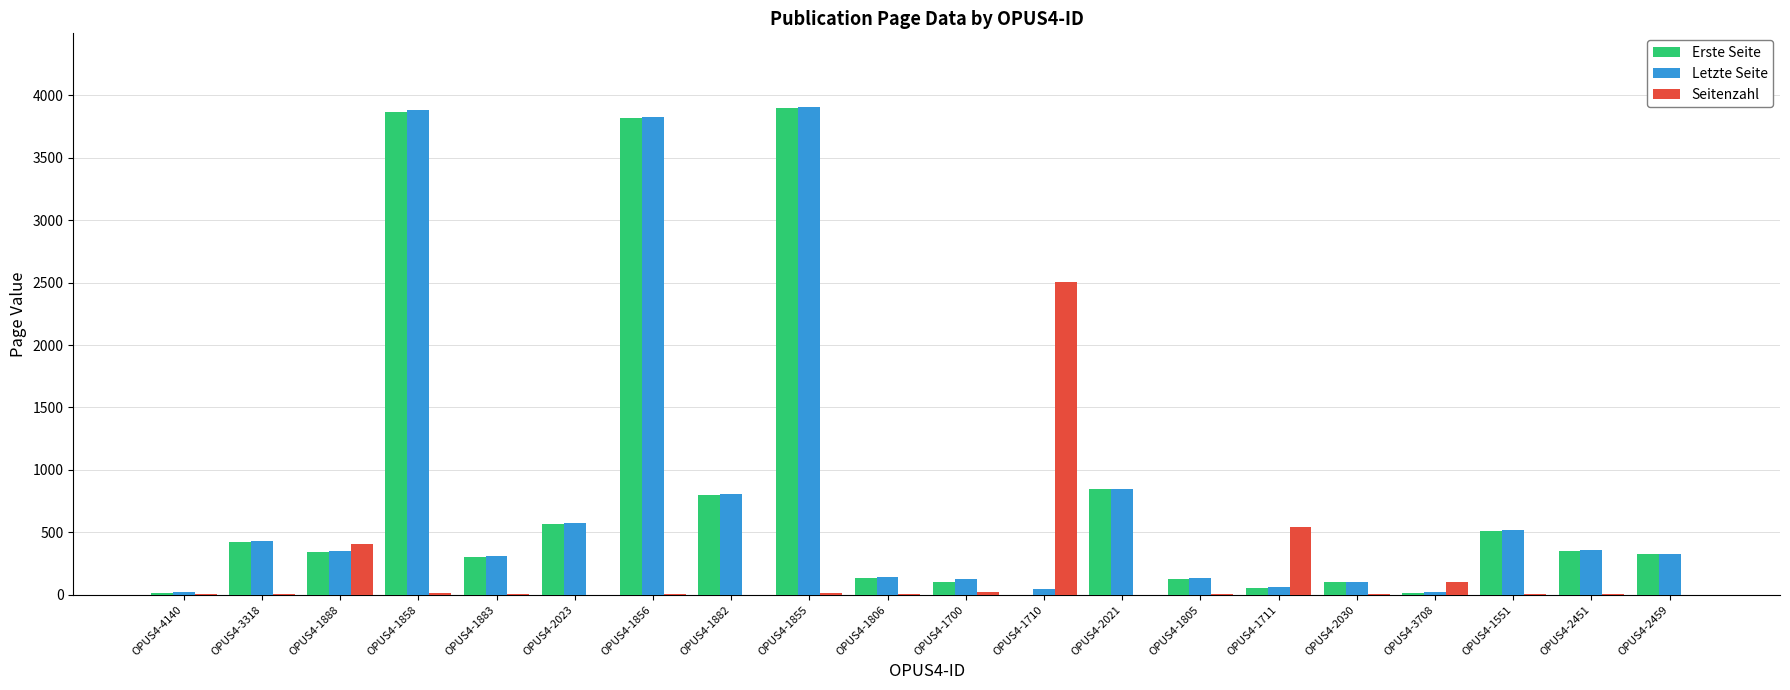

How many groups of bars are there?

20